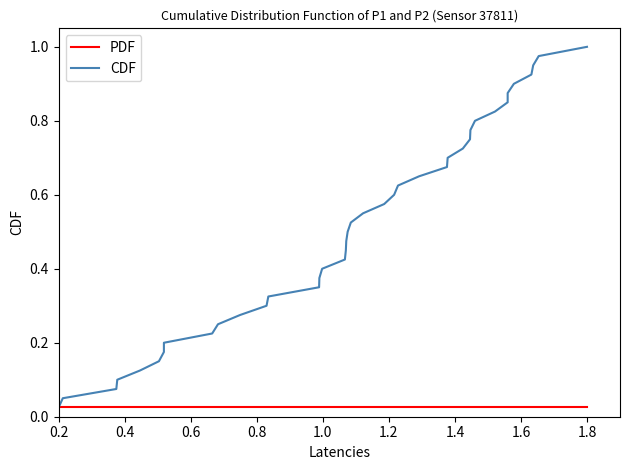

Does the chart have visible grid lines?

No